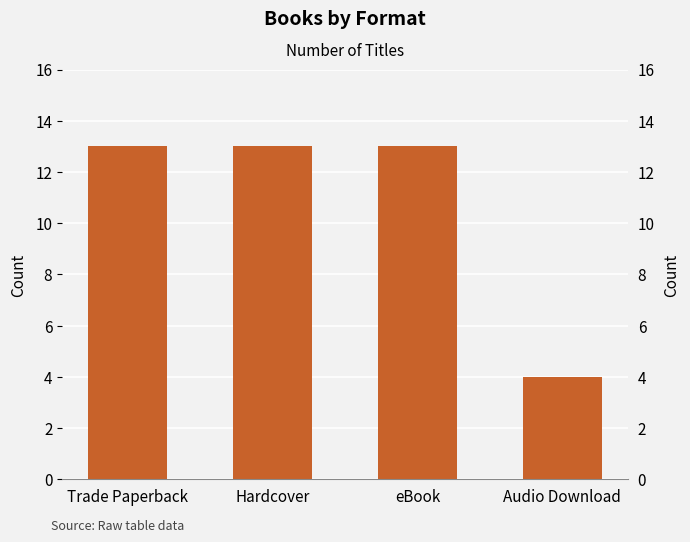

How many bars are there in total?

4